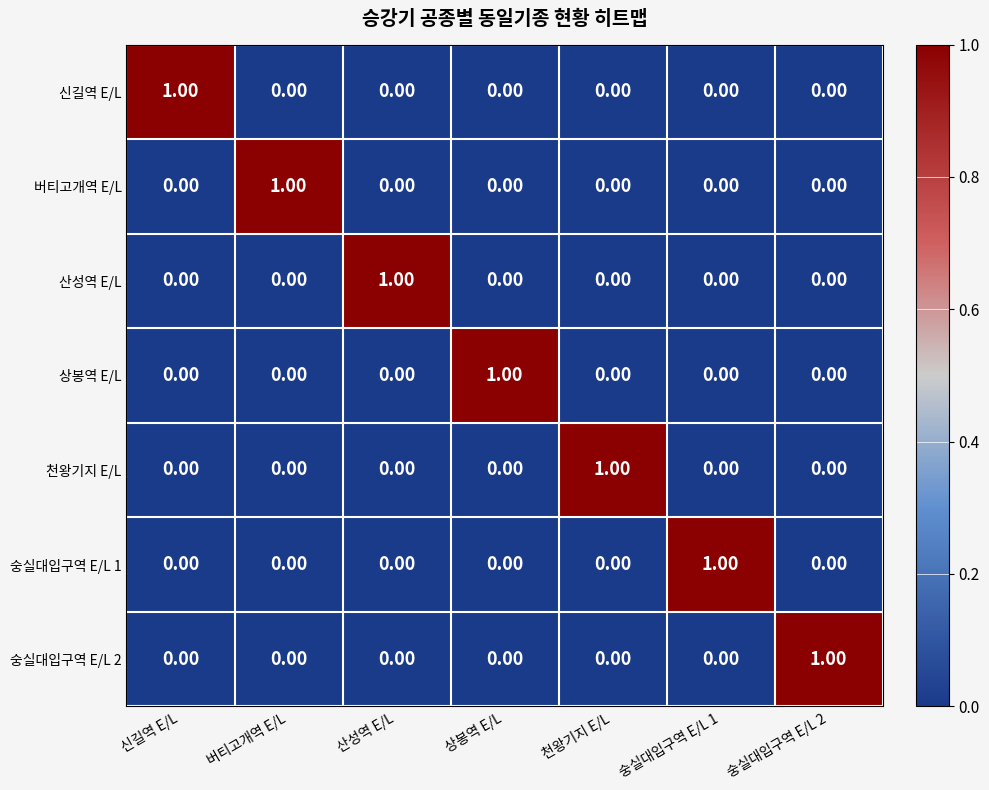

At how many categories does at least one series exceed 0?

7